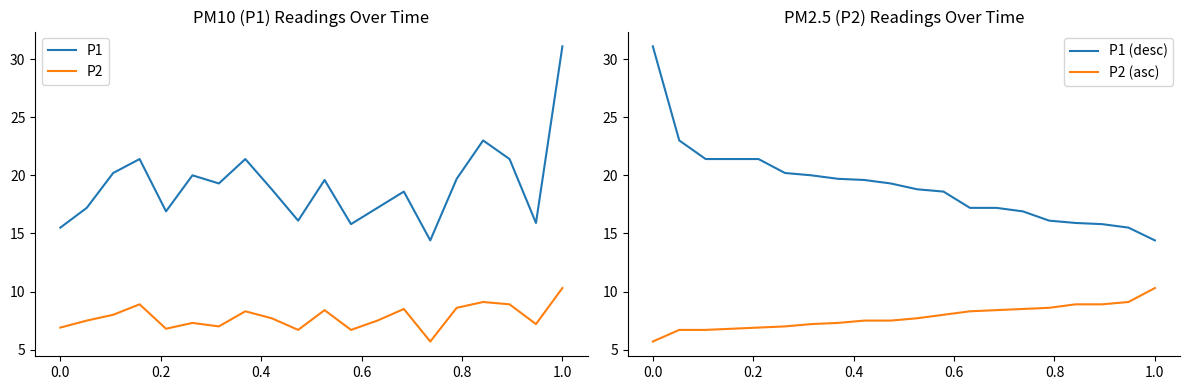

Which series has the widest spread of values?

P1